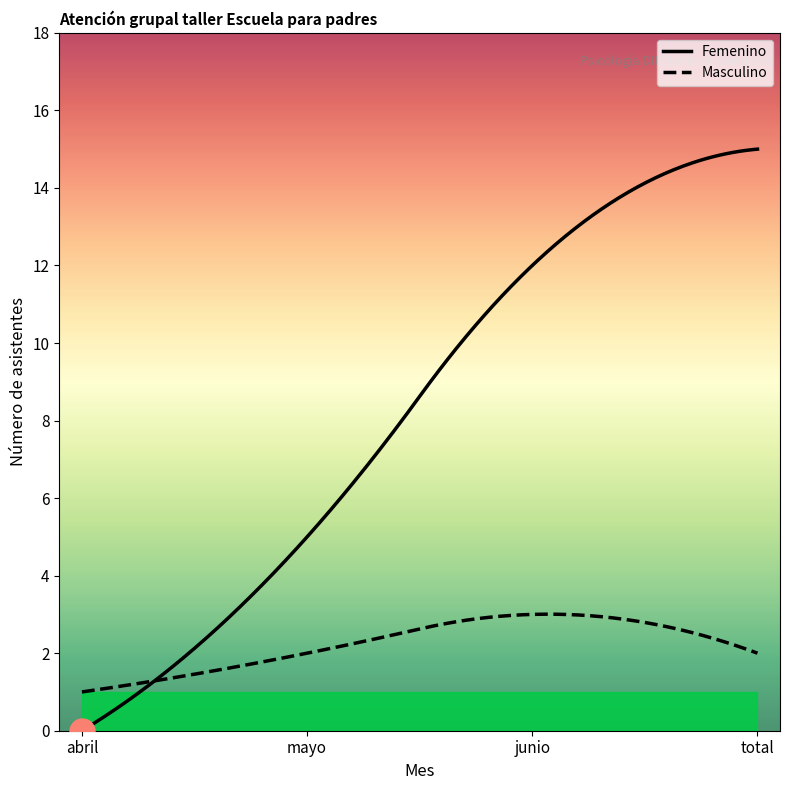

At which label is Femenino closest to 7?

mayo